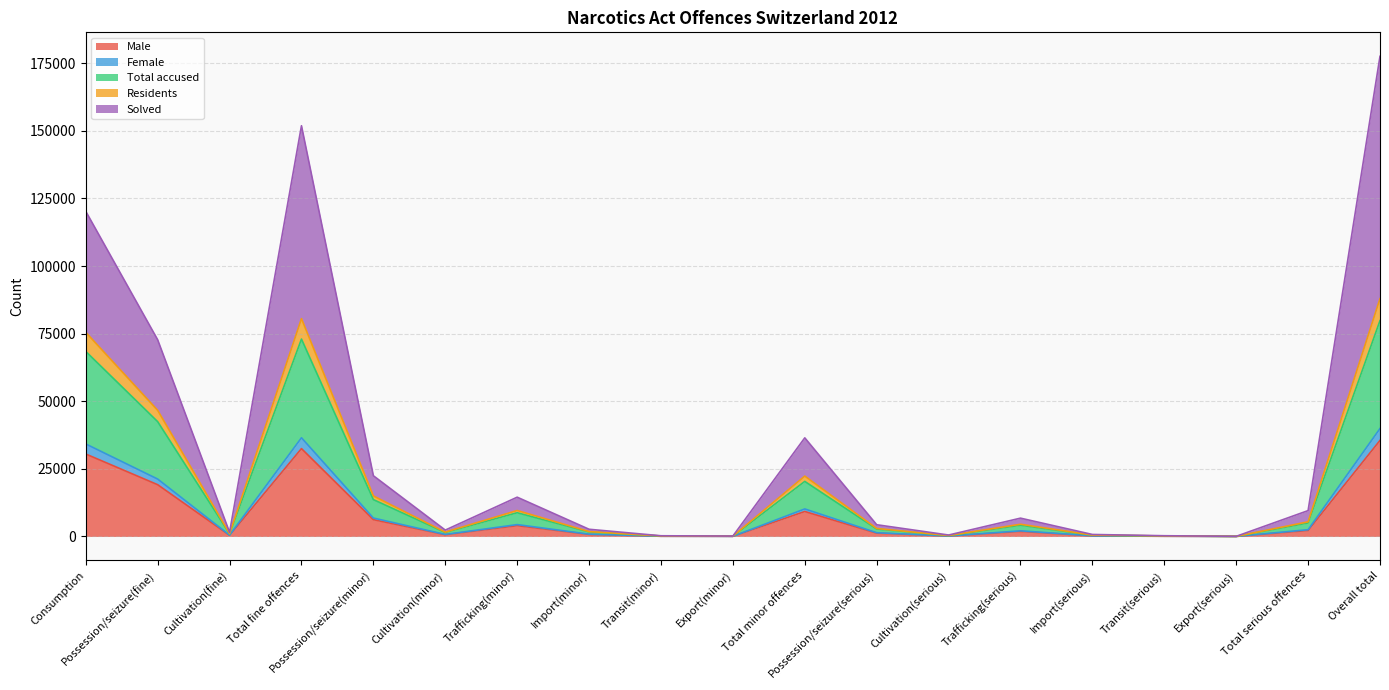

Which series has the largest range (max minus min)?

Solved